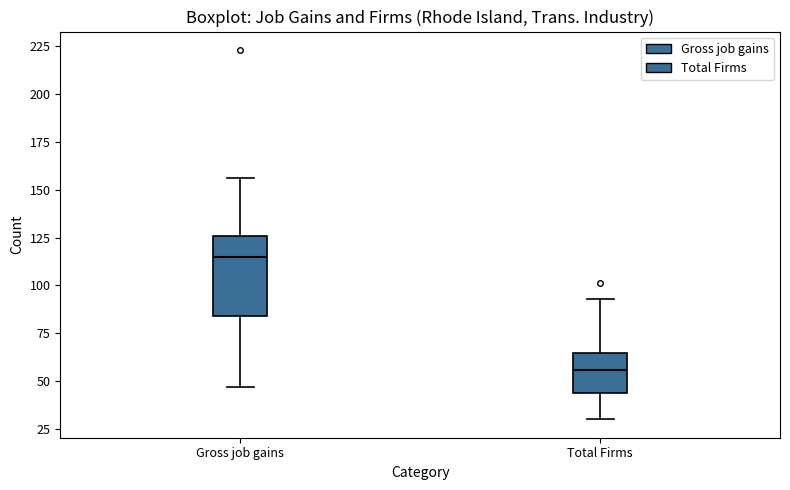

Which box's median line is the lowest?

Total Firms